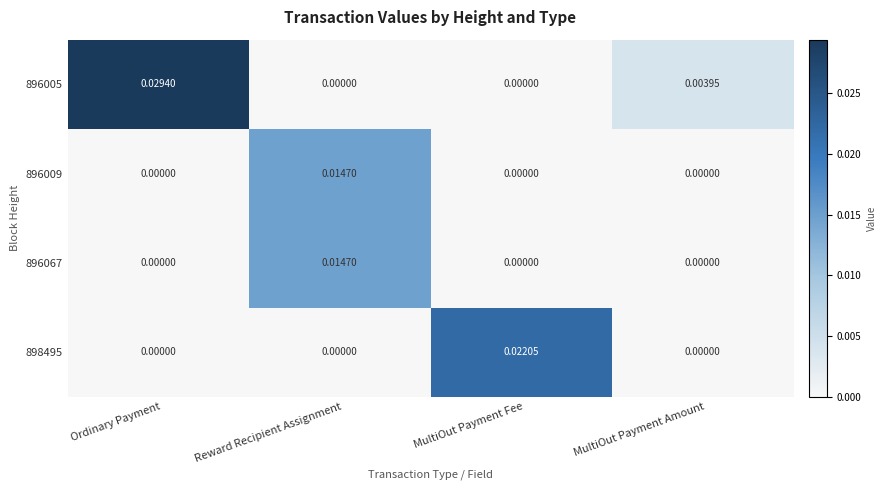

Which label corresponds to the largest value in the chart?

Ordinary Payment